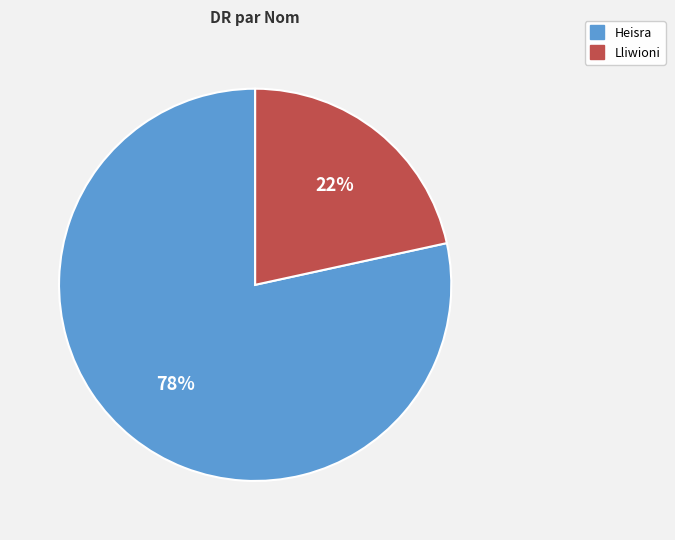

Between Lliwioni and Heisra, which is larger?

Heisra